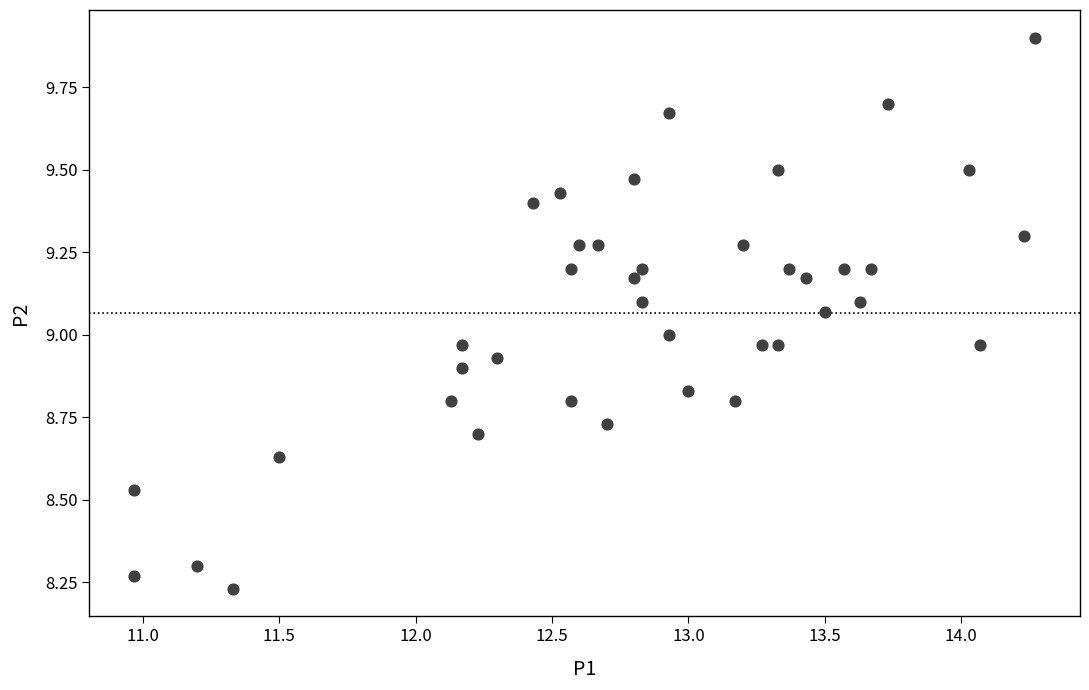

What is the range of X values (max minus min)?

3.3